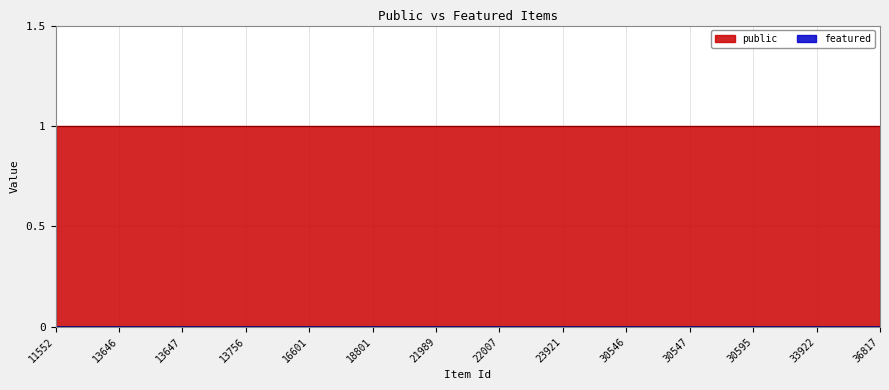

Which category has the lowest value in the featured series?

11552